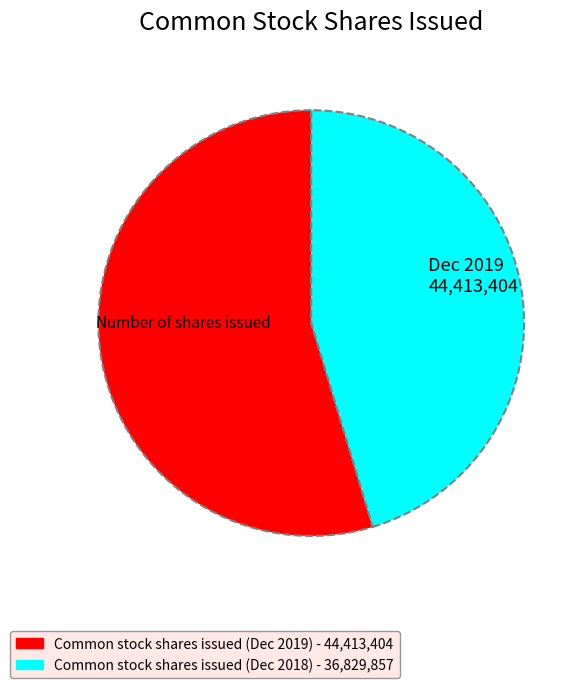

Between Common stock shares issued (Dec 2019) - 44,413,404 and Common stock shares issued (Dec 2018) - 36,829,857, which is larger?

Common stock shares issued (Dec 2019) - 44,413,404